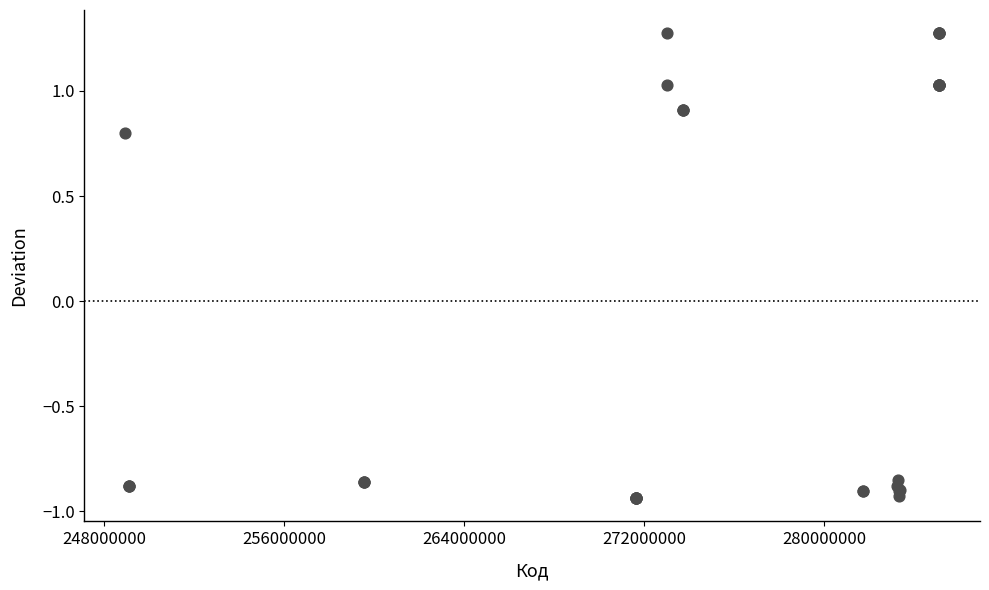

What Y value in the scatter plot is closest to 0?

0.8